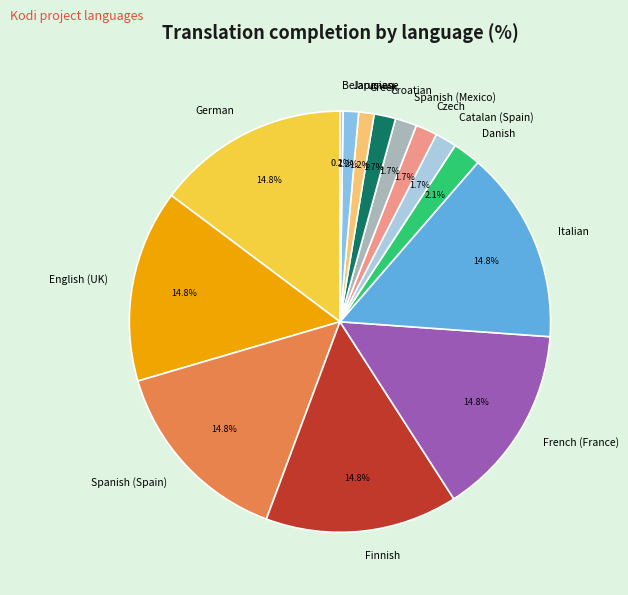

Is there a majority slice in this chart?

No